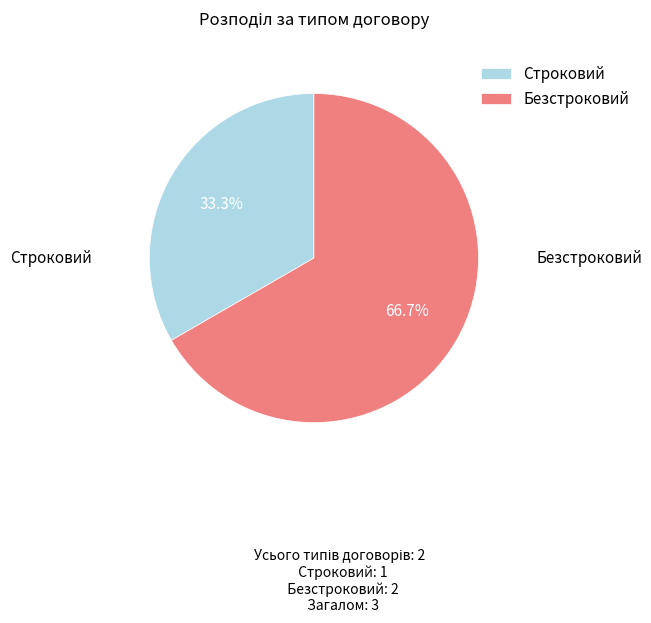

Is there a majority slice in this chart?

Yes